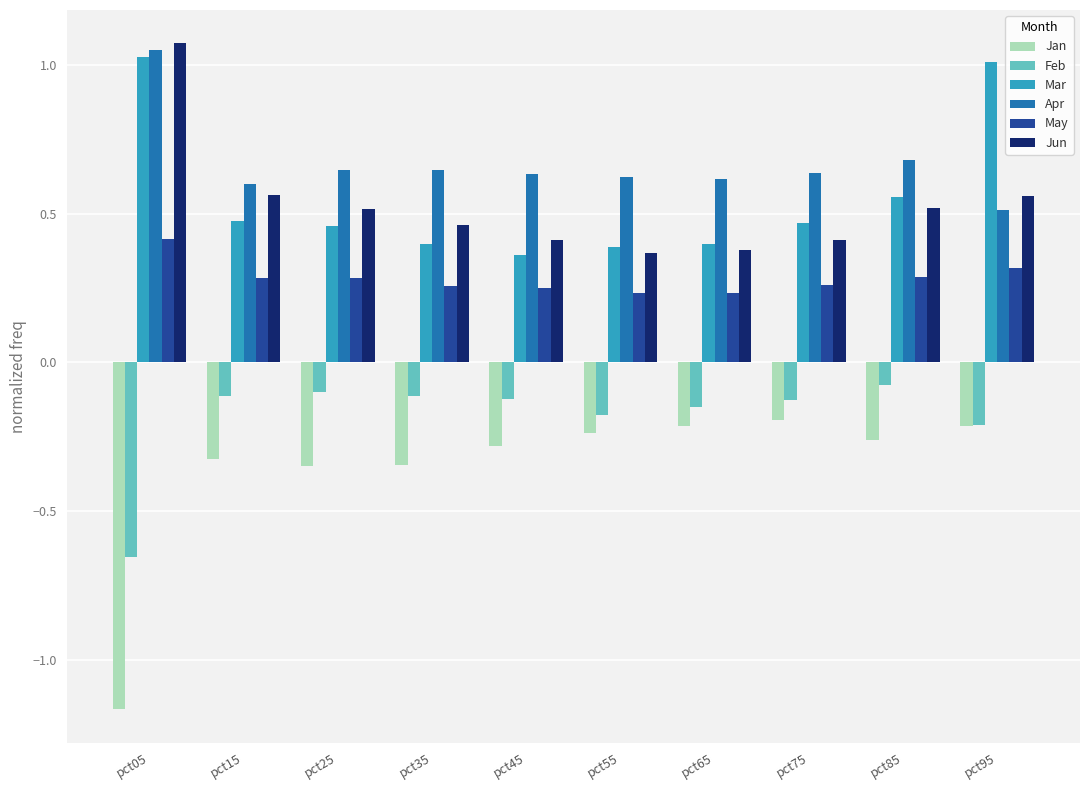

The Feb series shows -0.1 at pct75. True or false?

True